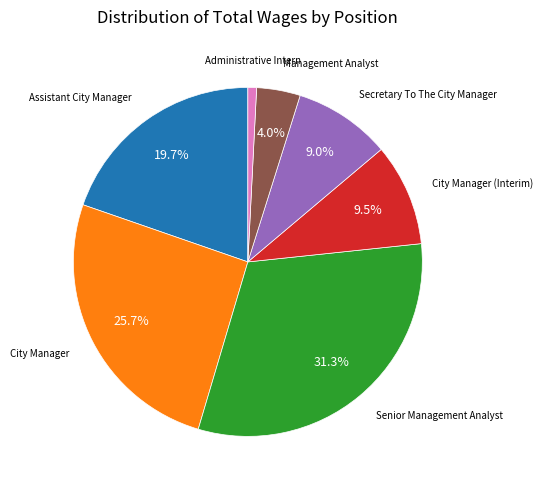

Does any single category account for the majority?

No